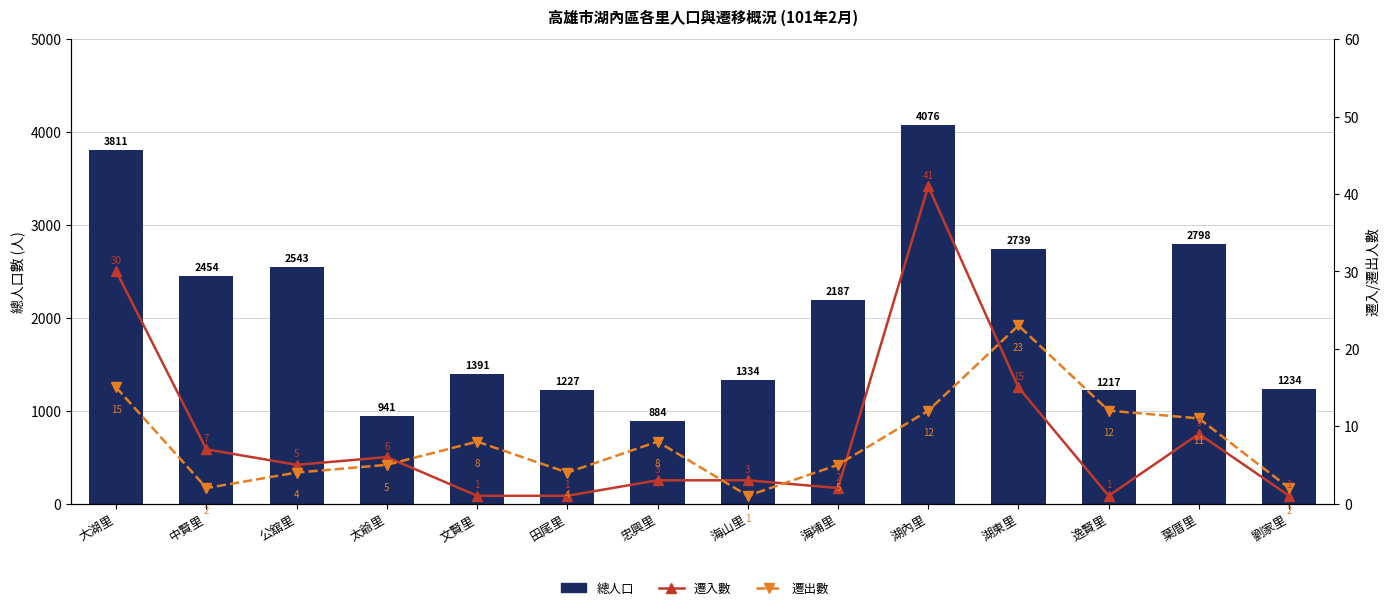

Read the 遷入數 value at 大湖里.

30